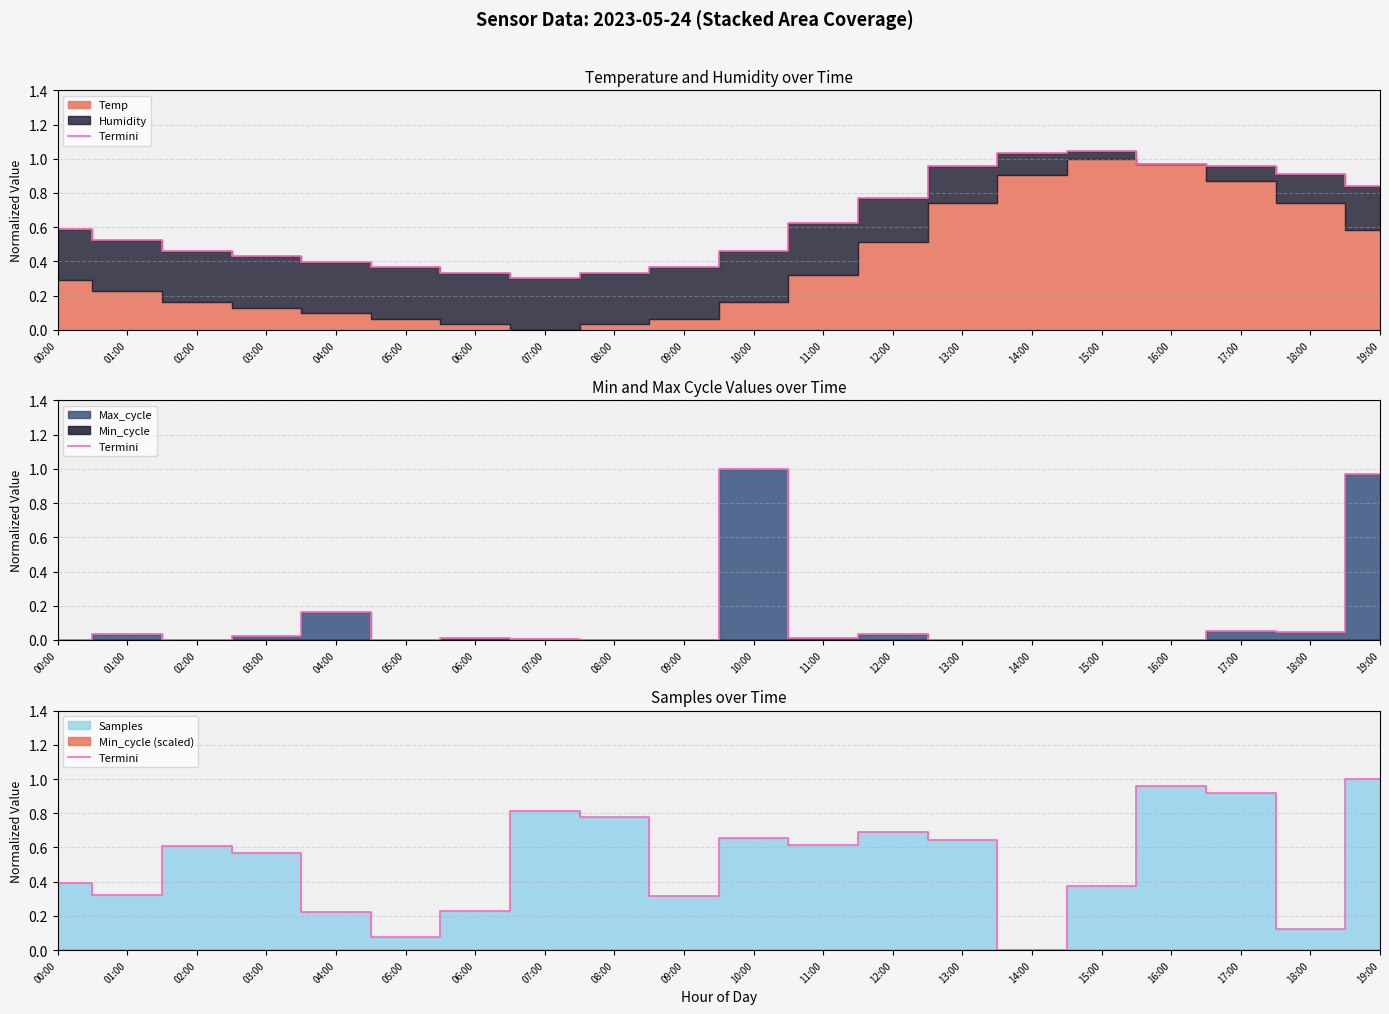

At which category does the data reach its first local valley?

01:00